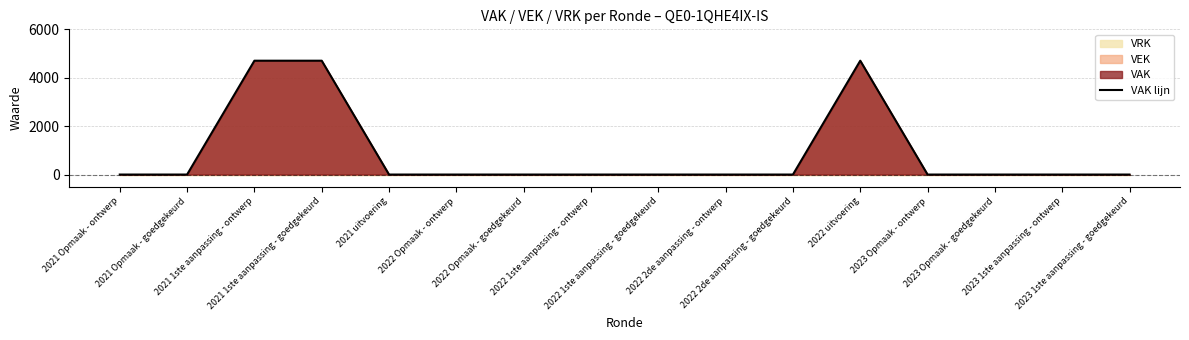

List the labels in order of value, smallest first.

2021 Opmaak - ontwerp, 2021 Opmaak - goedgekeurd, 2021 uitvoering, 2022 Opmaak - ontwerp, 2022 Opmaak - goedgekeurd, 2022 1ste aanpassing - ontwerp, 2022 1ste aanpassing - goedgekeurd, 2022 2de aanpassing - ontwerp, 2022 2de aanpassing - goedgekeurd, 2023 Opmaak - ontwerp, 2023 Opmaak - goedgekeurd, 2023 1ste aanpassing - ontwerp, 2023 1ste aanpassing - goedgekeurd, 2021 1ste aanpassing - ontwerp, 2021 1ste aanpassing - goedgekeurd, 2022 uitvoering